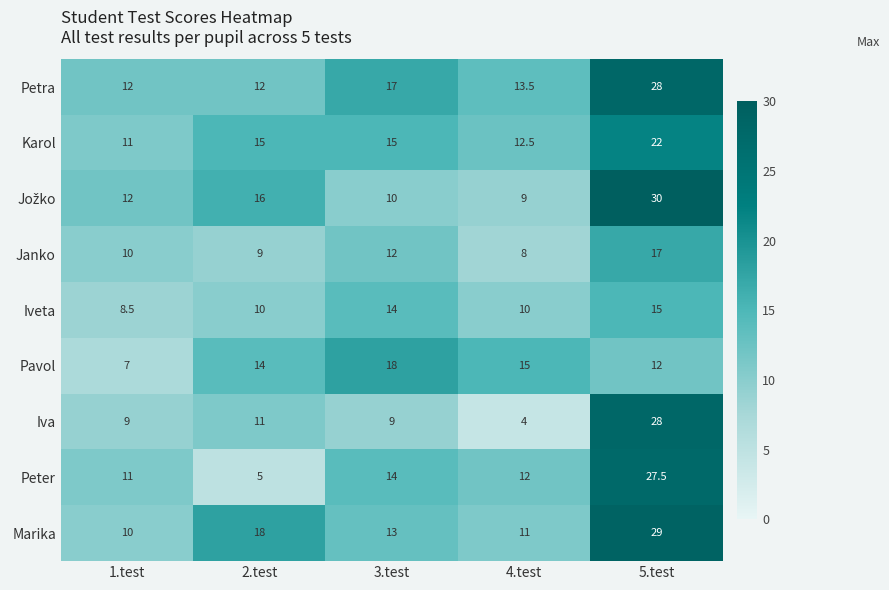

Is the value of Janko at 5.test greater than the value of Peter at 1.test?

Yes